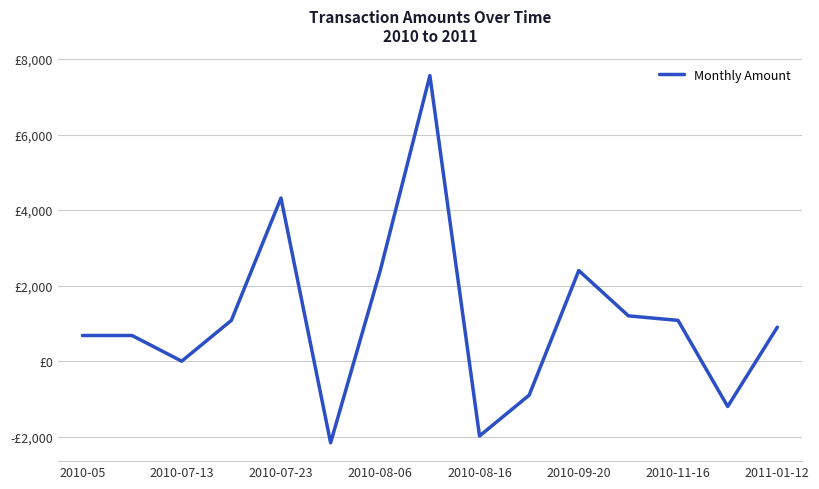

What is the maximum value shown in the chart?

7560